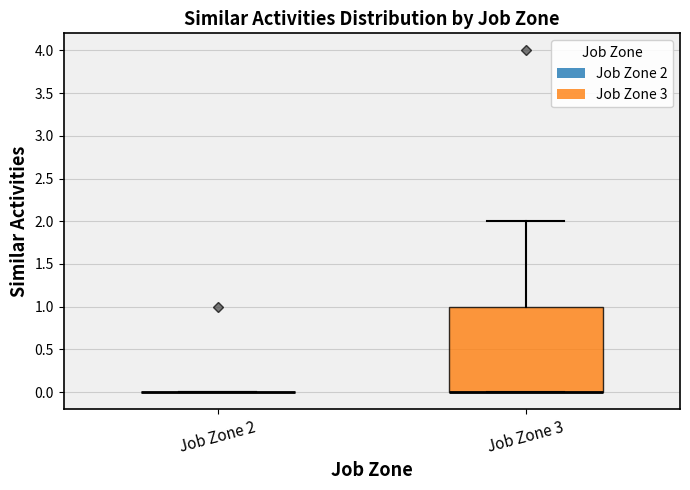

Reading left to right, transcribe this box plot: for each box, give where its median line is, the range the box spans, and where its two whiskers end, as read against the y-axis. The values are not printed on the chart, so give them approximately, as read against the axis.

Job Zone 2: box collapsed to a line at 0, whiskers 0 to 0
Job Zone 3: median 0 (drawn on the box's lower edge), box 0 to 1, whiskers 0 to 2